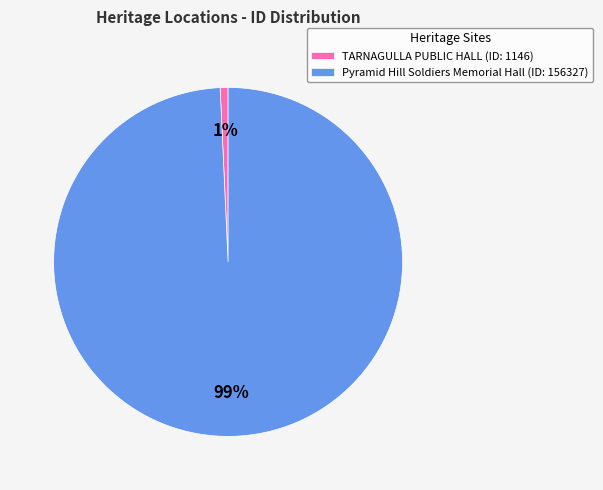

To the nearest percent, what portion does Pyramid Hill Soldiers Memorial Hall represent?

99%